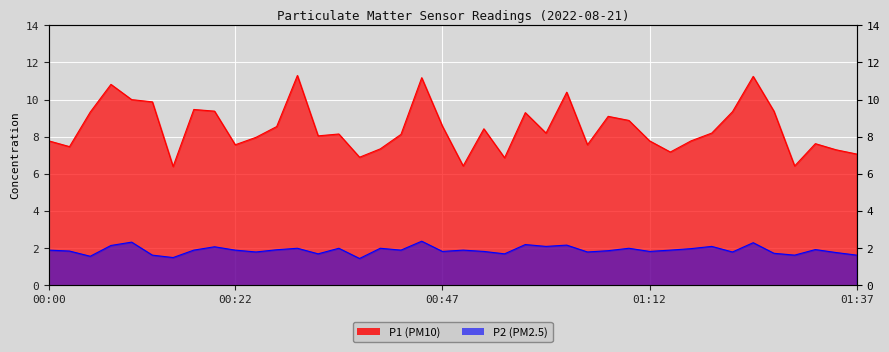

What are all the series names shown in the legend?

P1, P2